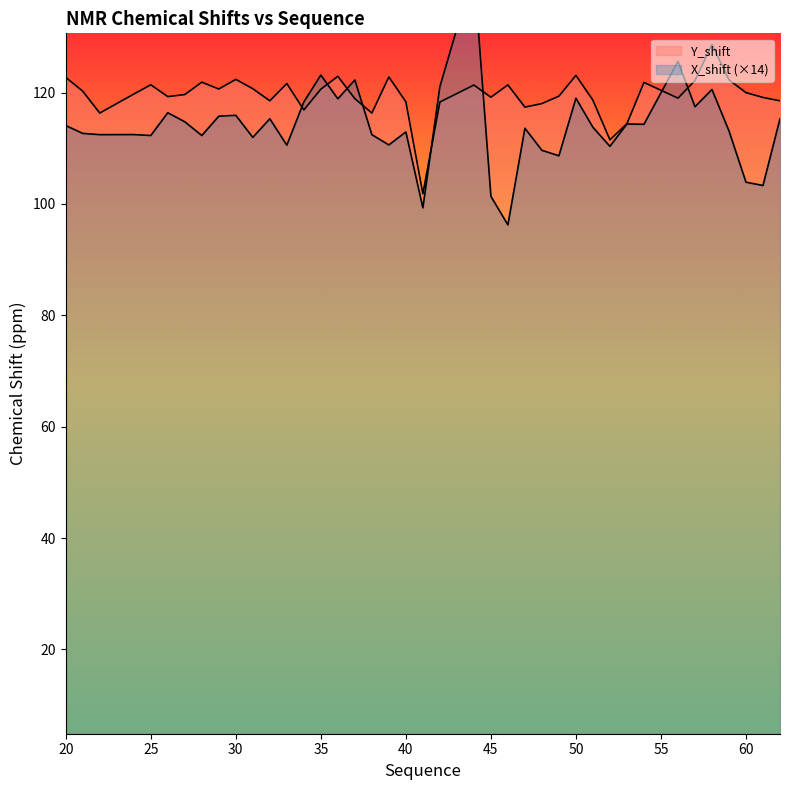

Reading left to right, list all the values displayed in this chart.

Y_shift: 20=122.7	21=120.3	22=116.3	24=119.7	25=121.4	26=119.3	27=119.6	28=121.9	29=120.6	30=122.4	31=120.7	32=118.5	33=121.6	34=116.9	35=120.6	36=122.9	37=118.9	38=116.3	39=122.8	40=118.3	41=101.8	42=118.3	44=121.4	45=119.2	46=121.4	47=117.4	48=118.0	49=119.4	50=123.1	51=118.6	52=111.5	53=114.4	54=121.8	56=119.0	57=122.2	58=128.6	59=122.3	60=120.0	61=119.1	62=118.5
X_shift: 20=114.1	21=112.7	22=112.4	24=112.5	25=112.3	26=116.4	27=114.8	28=112.3	29=115.8	30=115.9	31=112.0	32=115.3	33=110.6	34=118.3	35=123.1	36=118.9	37=122.3	38=112.4	39=110.6	40=112.9	41=99.3	42=121.1	44=141.9	45=101.4	46=96.2	47=113.6	48=109.6	49=108.7	50=119.0	51=113.8	52=110.3	53=114.4	54=114.3	56=125.6	57=117.5	58=120.6	59=113.1	60=103.9	61=103.3	62=115.3